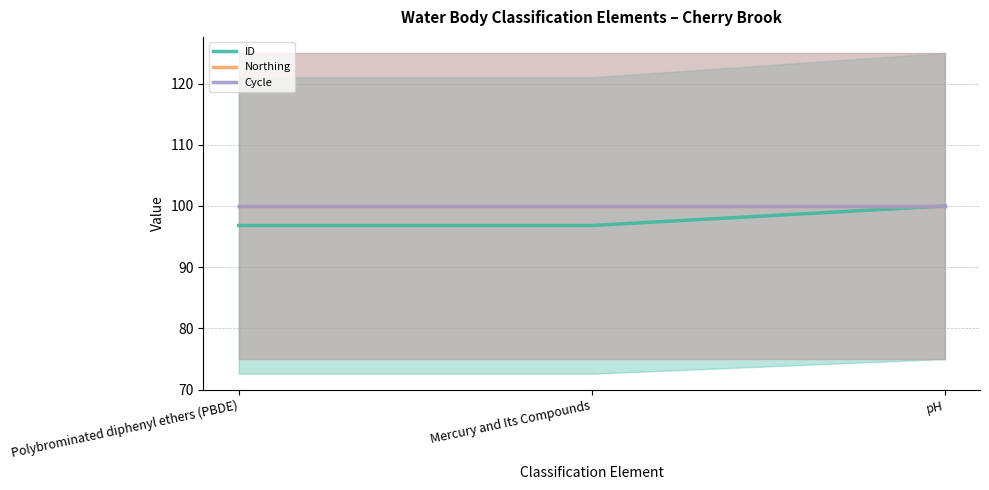

What is the label of the 1st point from the right?

pH